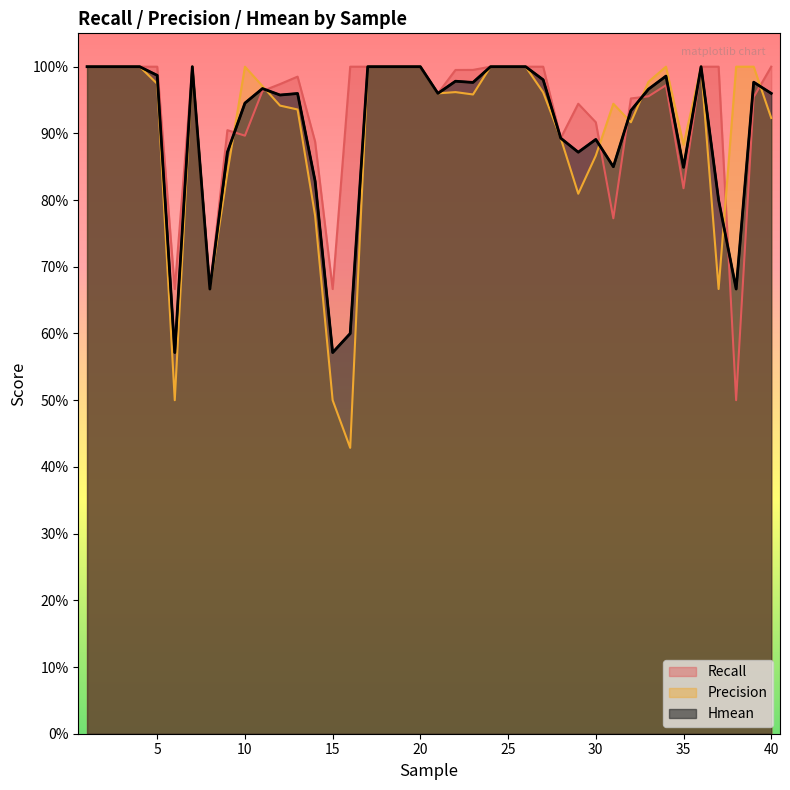

At which category is the sum across all series the highest?

1